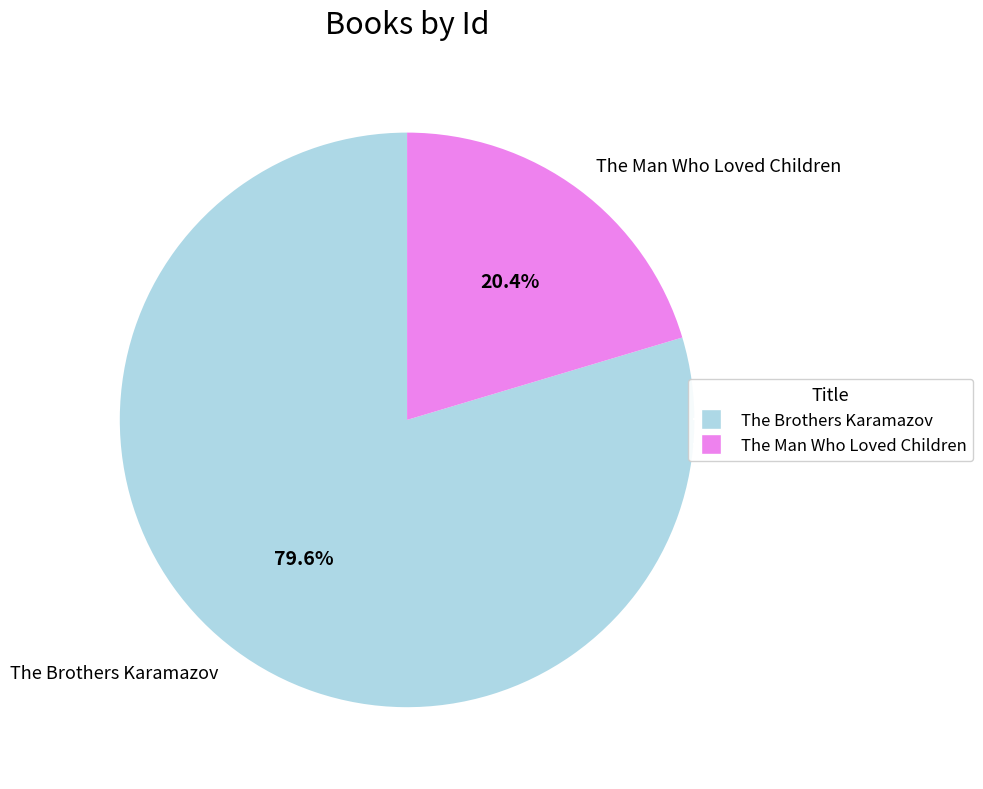

What is the ratio of the value at The Man Who Loved Children to the value at The Brothers Karamazov?

0.3